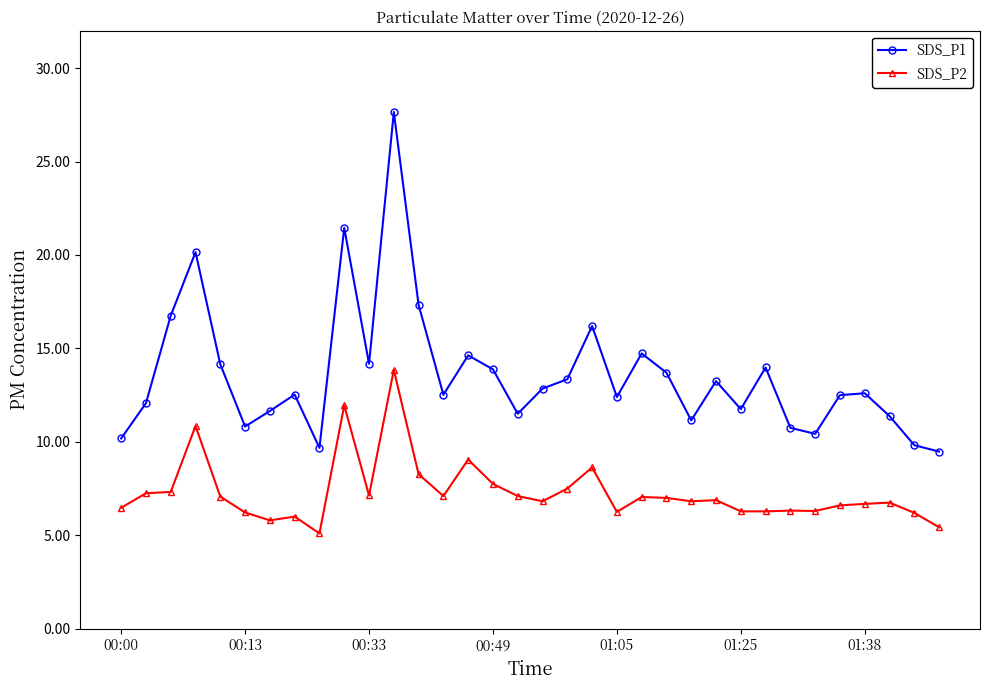

What is the minimum value for SDS_P1?

9.5